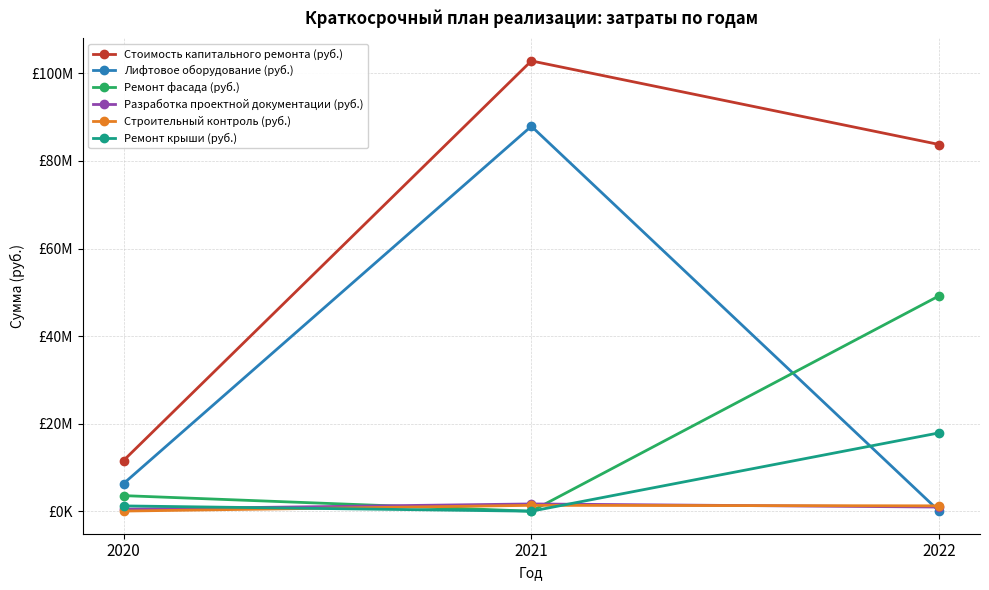

Which series has the largest range (max minus min)?

Стоимость капитального ремонта (руб.)